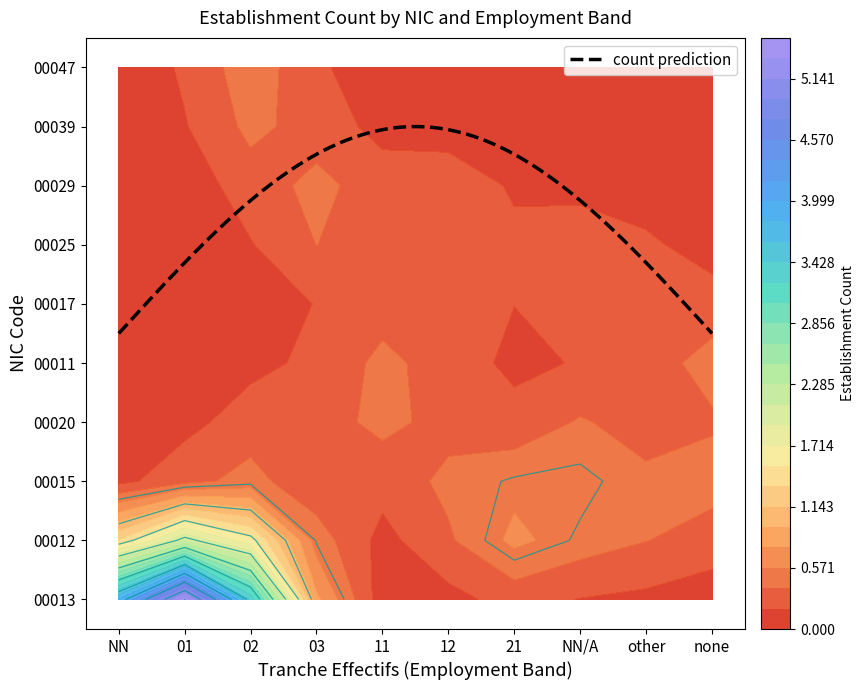

What is the difference between the 00011 values at 9 and 6?

1